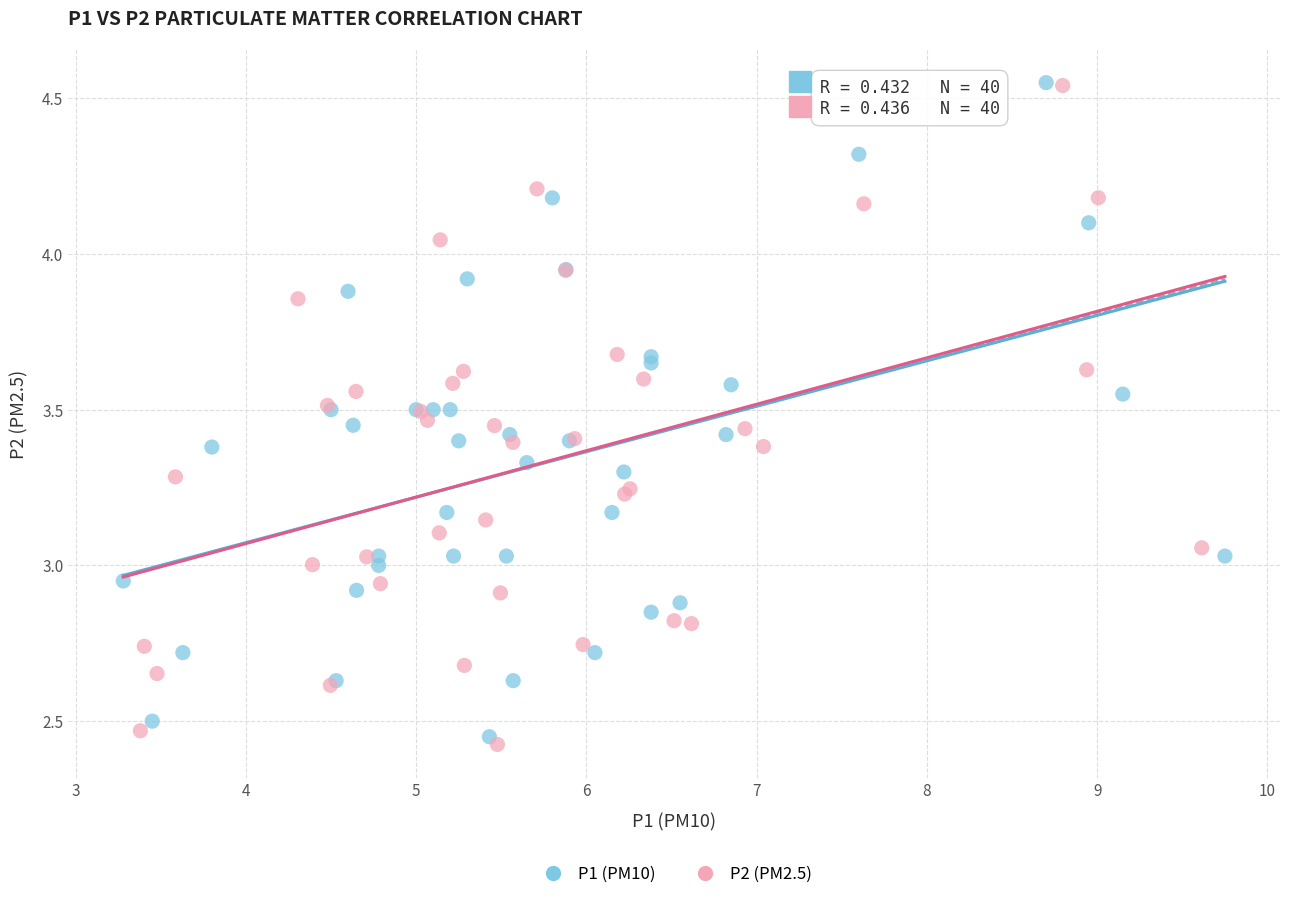

Which series contains the lowest Y value?

P2 (PM2.5)